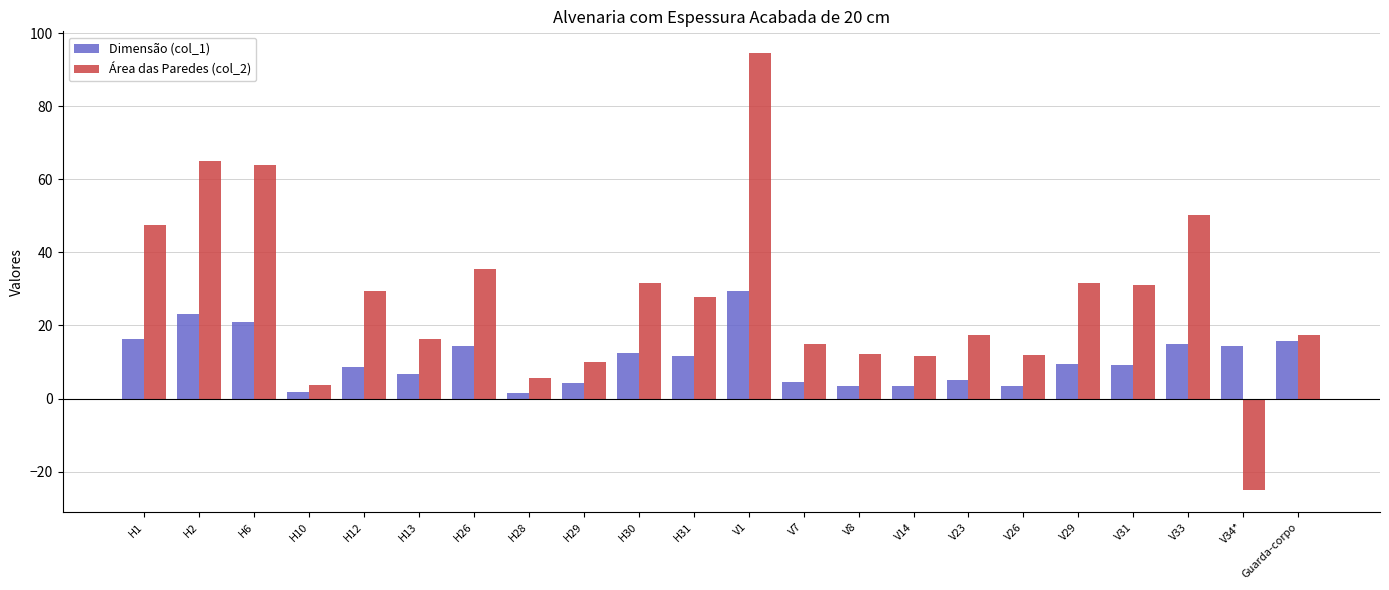

Which series has the largest total across all categories?

Área das Paredes (col_2)